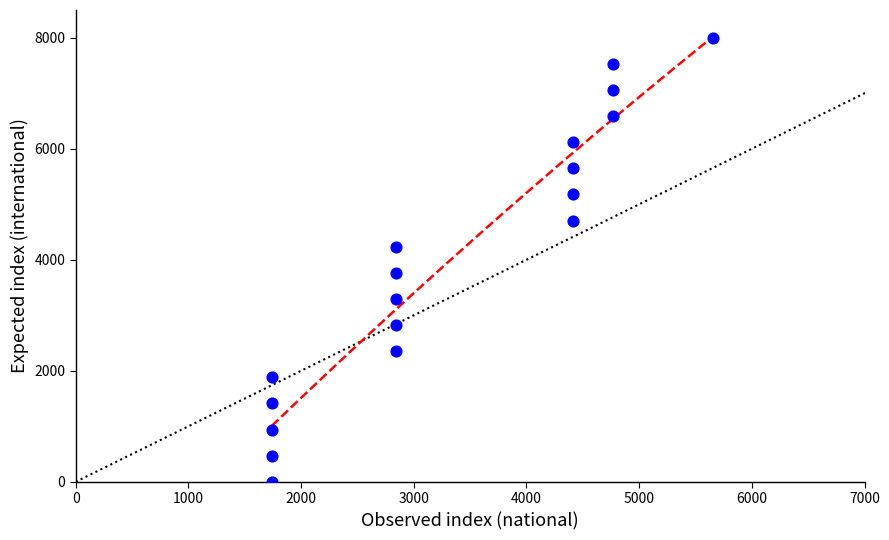

What is the range of X values (max minus min)?

3916.0